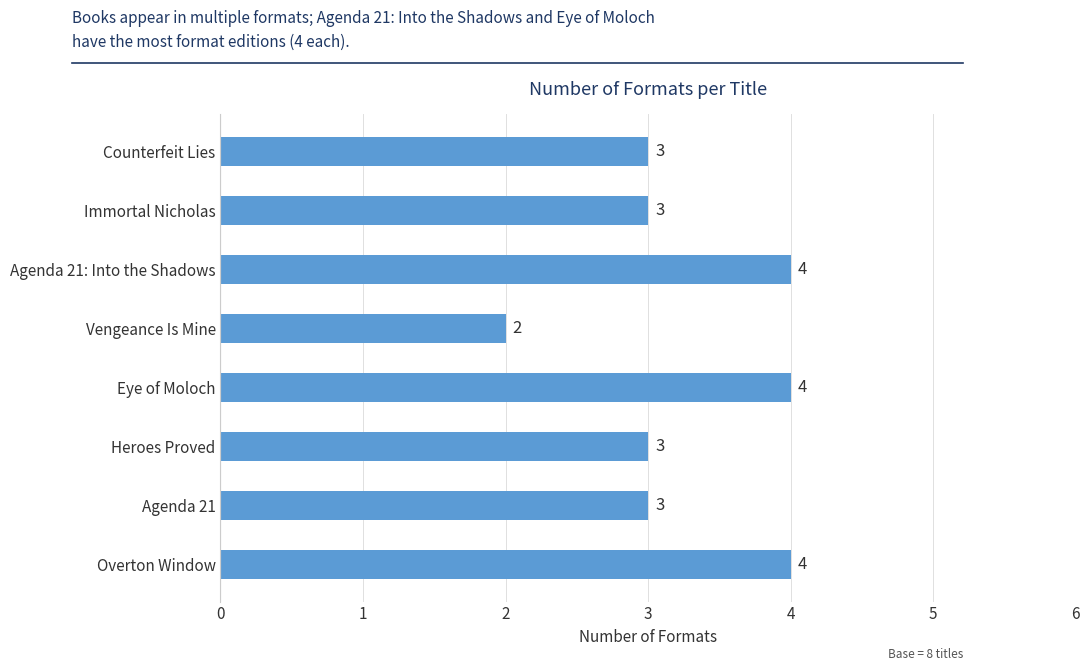

How many bars are there in total?

8